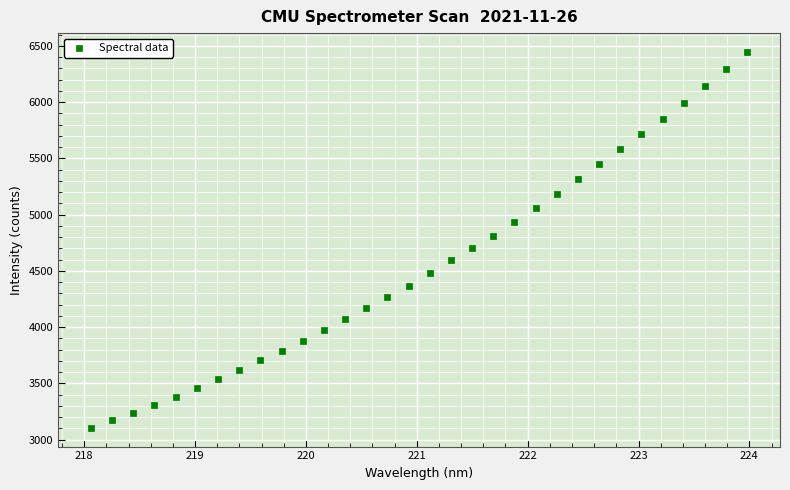

What is the range of Y values (max minus min)?

3340.4